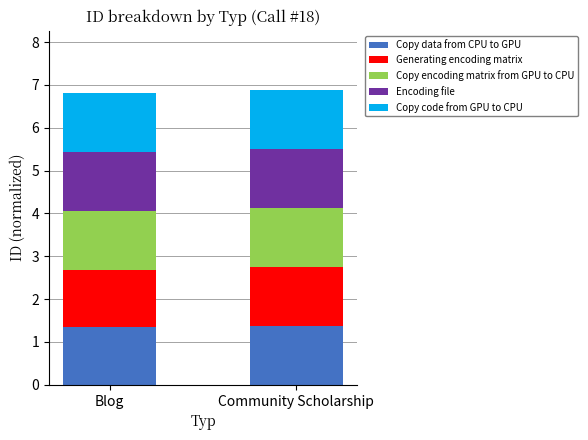

What is the maximum value for Copy data from CPU to GPU?

1.4